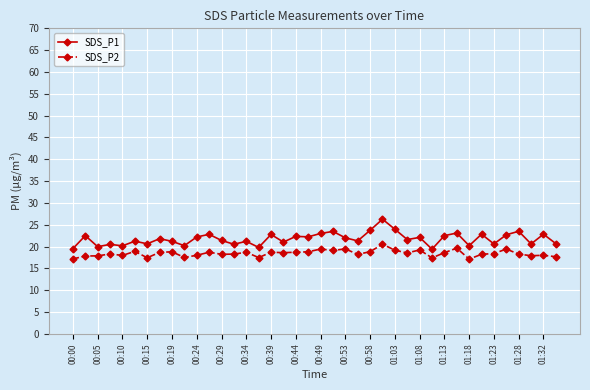

List the series in order of their overall mean, highest first.

SDS_P1, SDS_P2